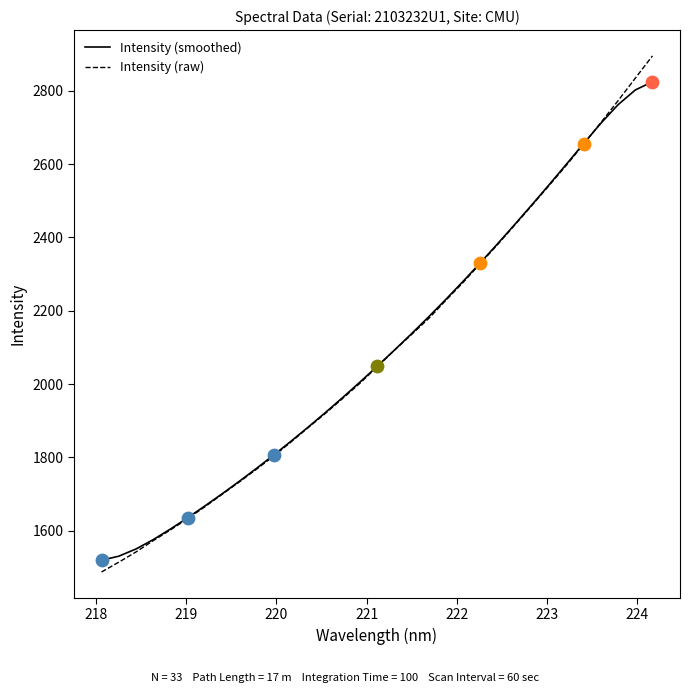

What is the lowest value of the Intensity (raw) series?

1486.7